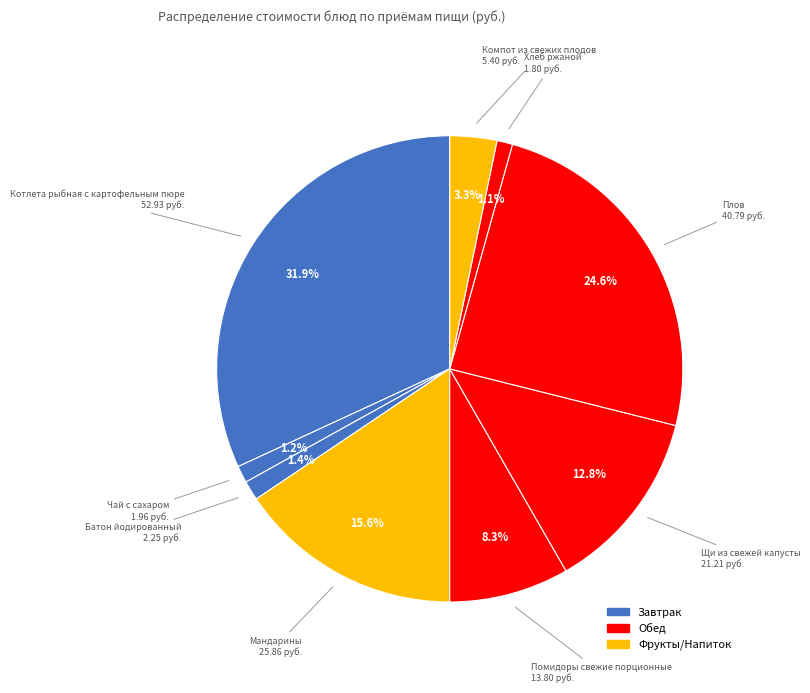

How many segments does this pie chart have?

9